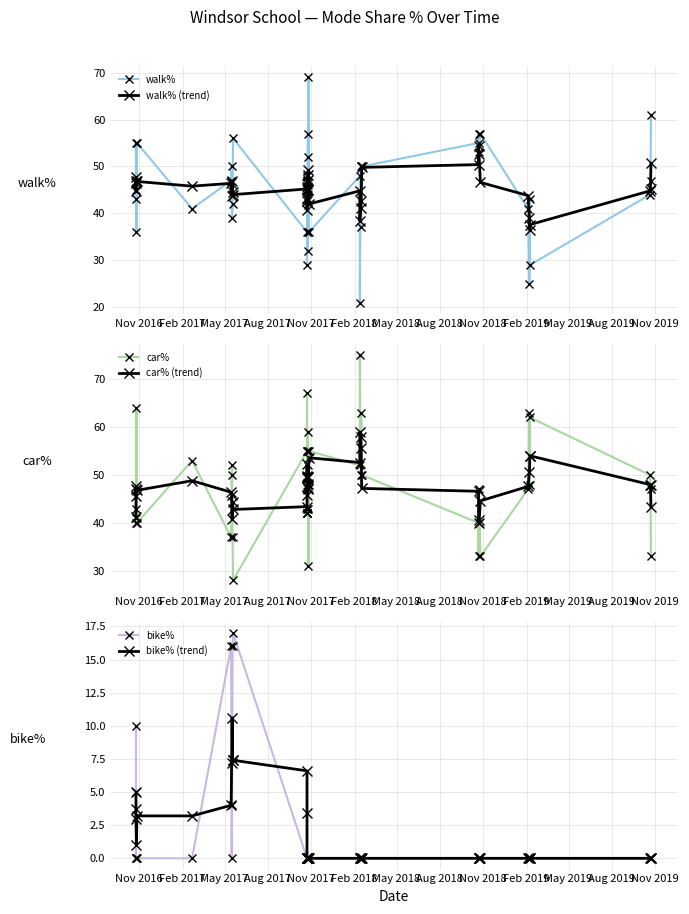

How many lines are shown in the chart?

6